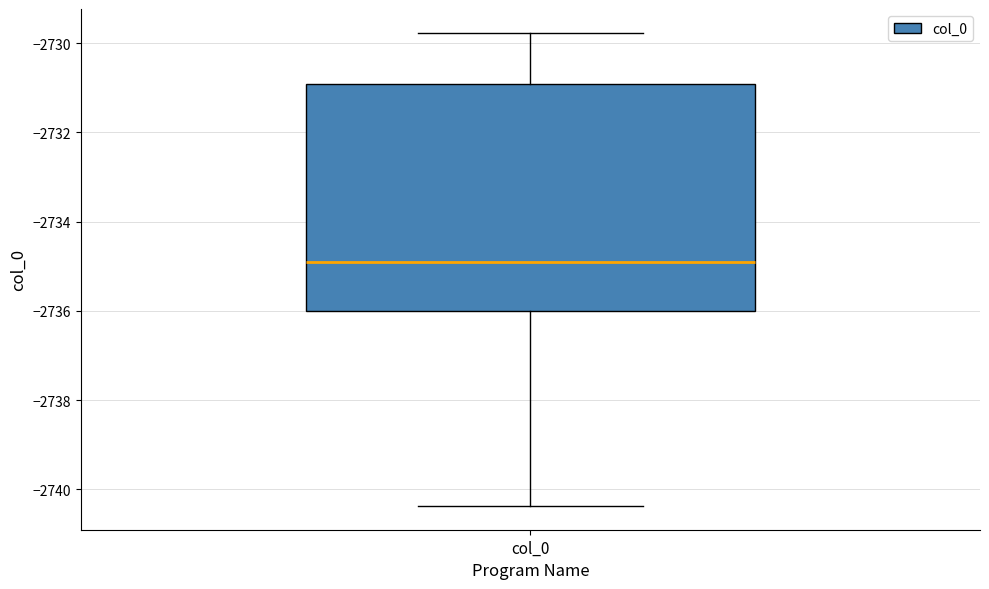

Read this box plot against the y-axis: the position of the median line, the range covered by the box, and the ends of both whiskers. The values are not printed on the chart, so give them approximately, as read against the axis.

median -2735.0, box -2736.0 to -2731.0, whiskers -2740.4 to -2729.8